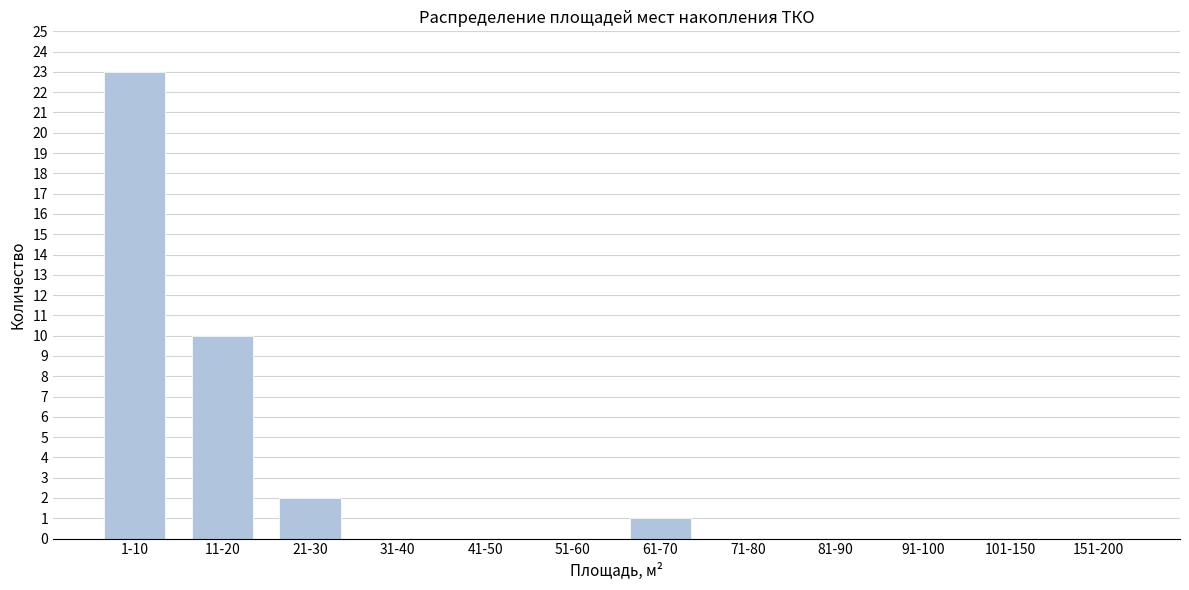

Reading left to right, transcribe all the data shown in this chart.

1-10=23	11-20=10	21-30=2	31-40=0	41-50=0	51-60=0	61-70=1	71-80=0	81-90=0	91-100=0	101-150=0	151-200=0